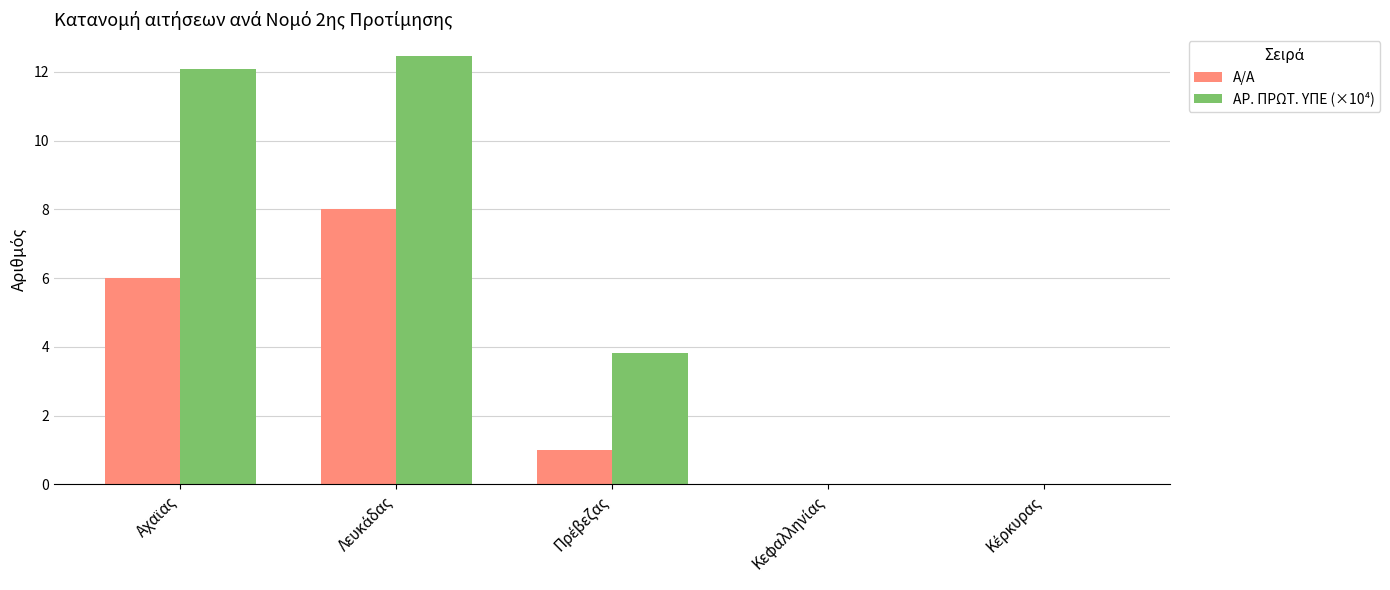

Which series has the largest total across all categories?

ΑΡ. ΠΡΩΤ. ΥΠΕ (×10⁴)